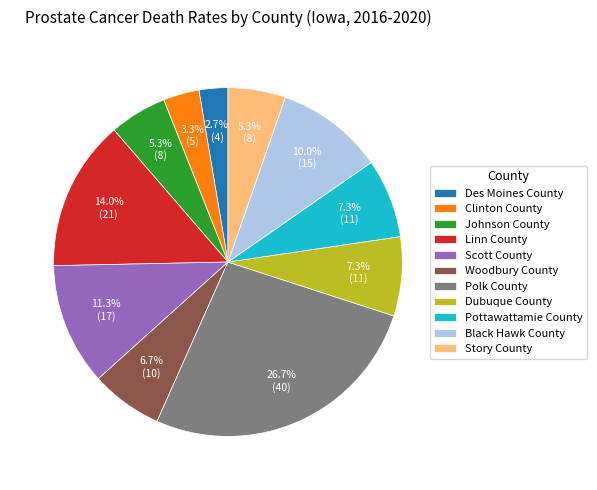

To the nearest percent, what is the combined percentage of Story County and Dubuque County?

13%